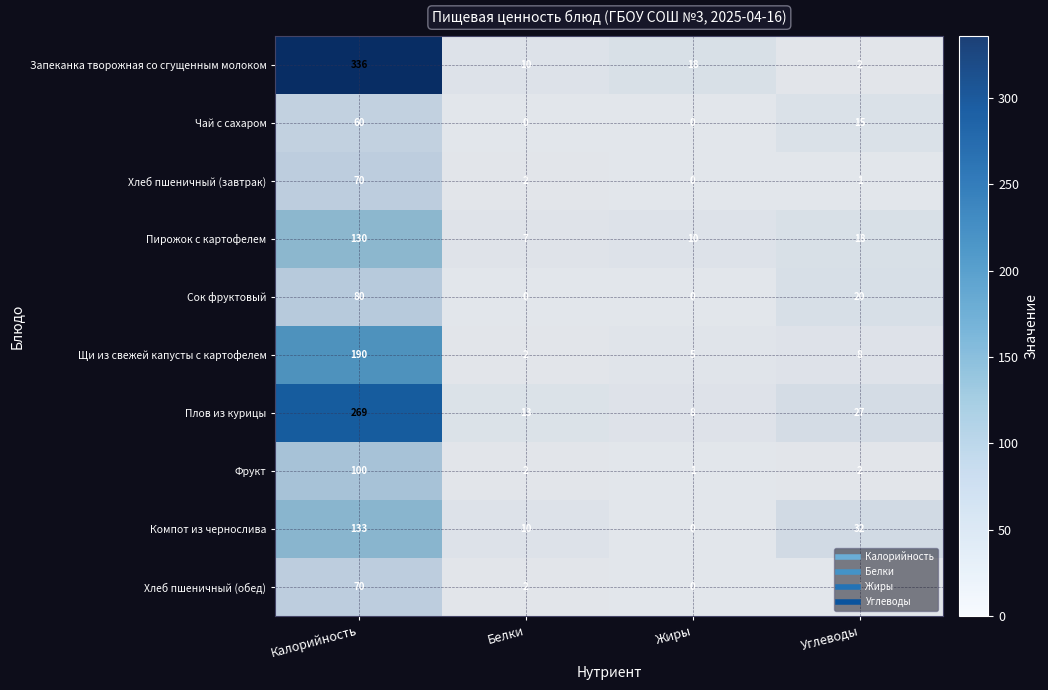

What is the sum of the Чай с сахаром values at Белки and Углеводы?

15